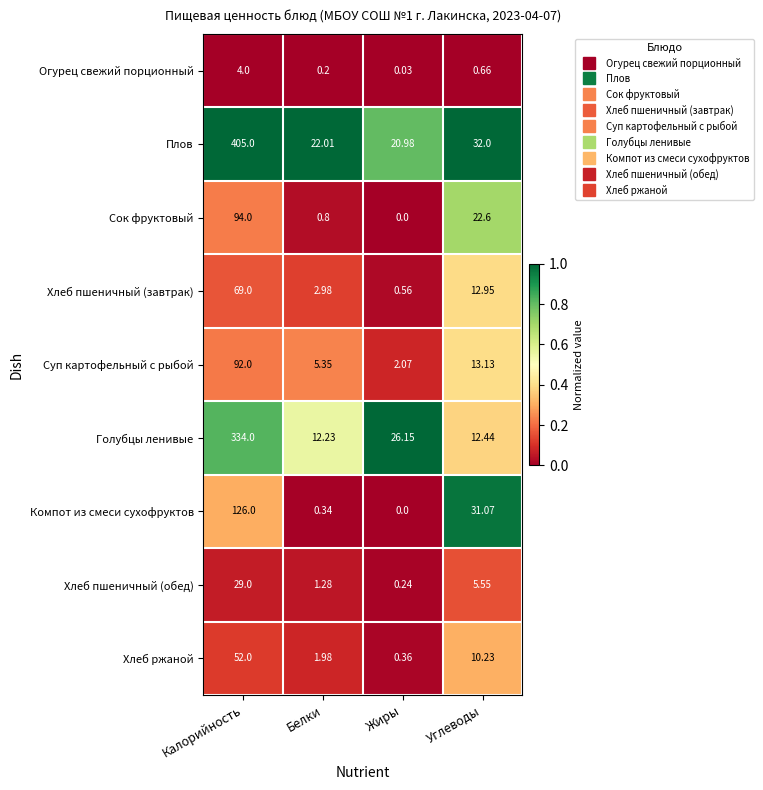

Which series has the widest spread of values?

Плов